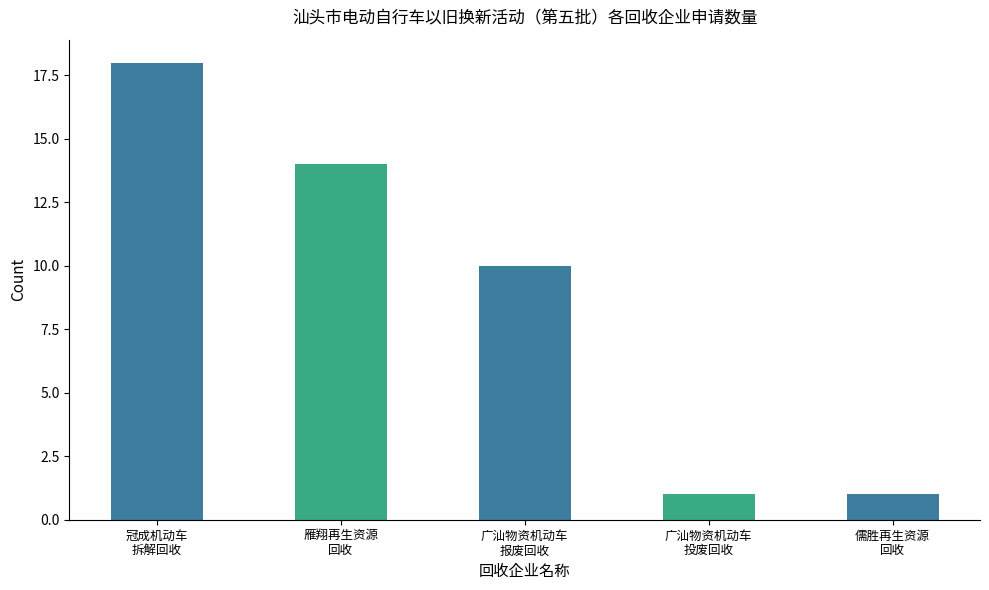

Where is the data nearest to the value 9?

广汕物资机动车
报废回收